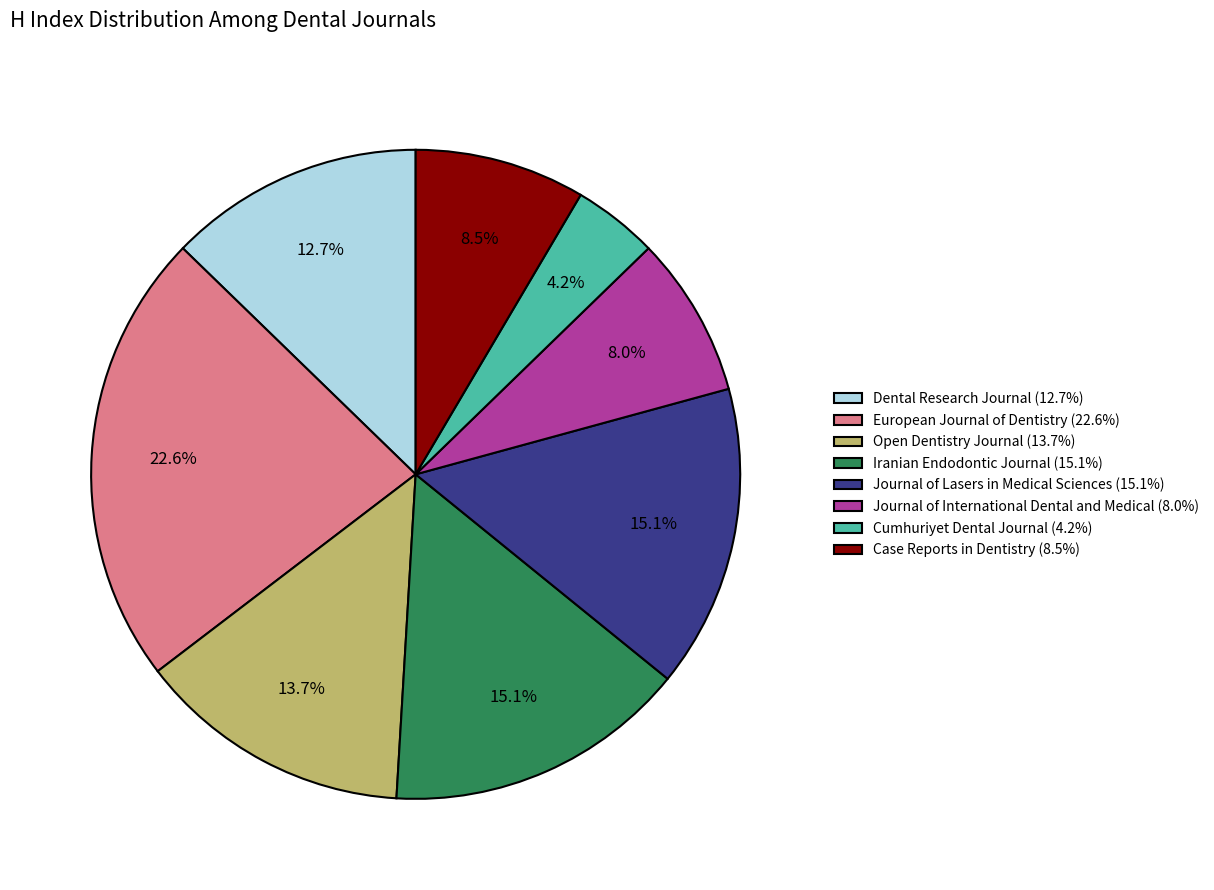

Which slice is the smallest?

Cumhuriyet Dental Journal